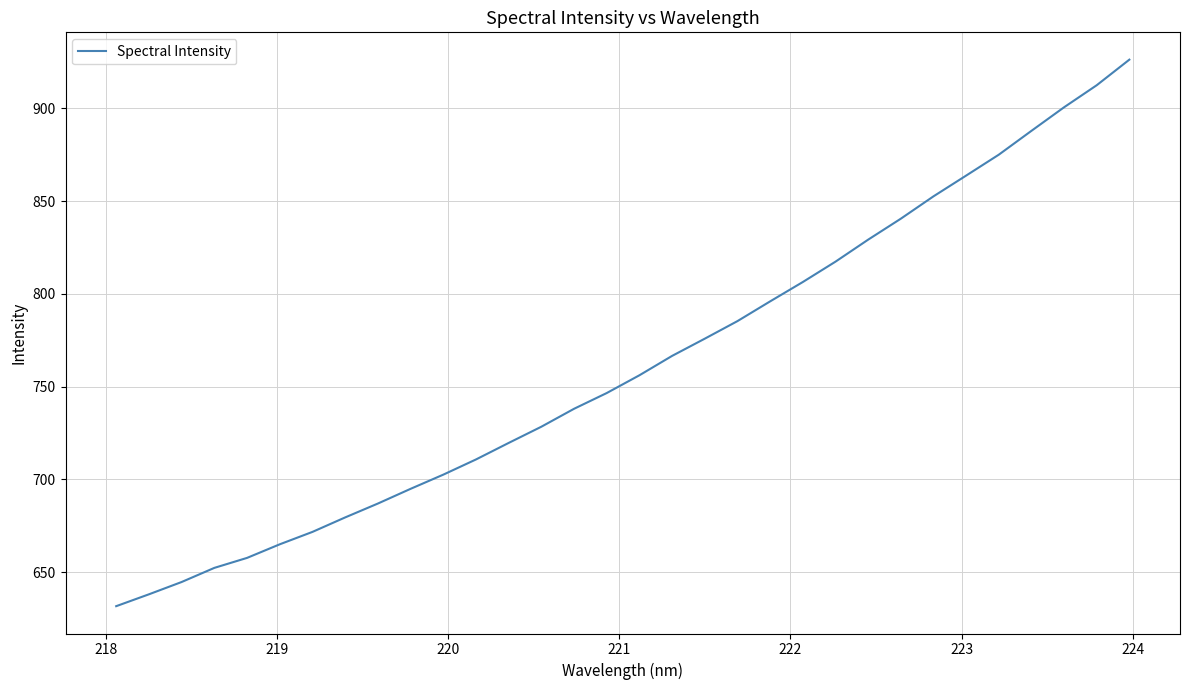

What is the difference between the maximum and minimum values?

294.7